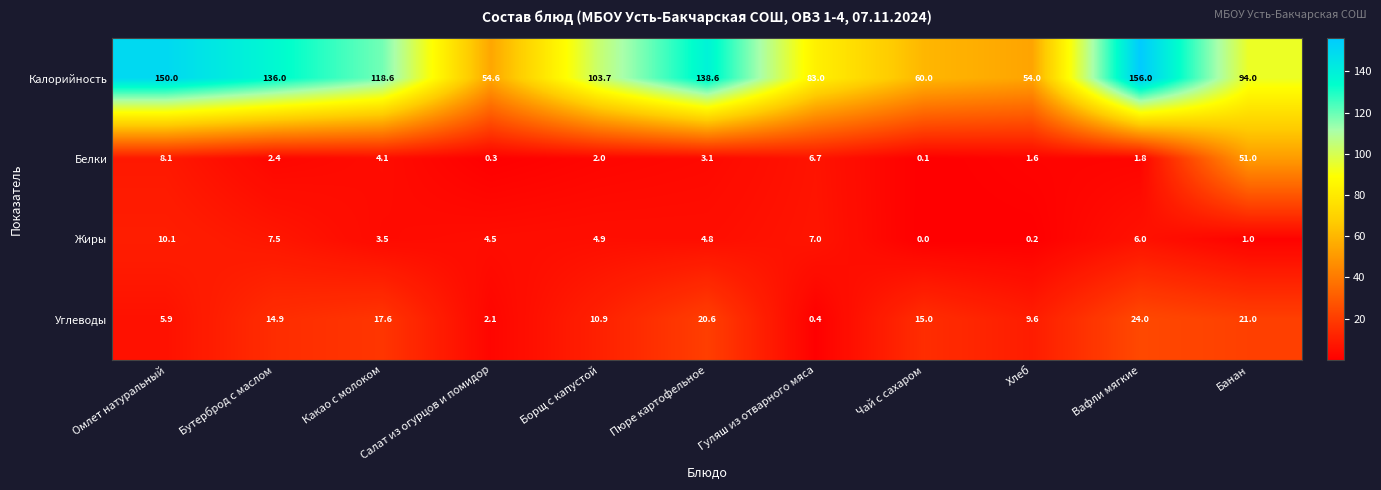

At Салат из огурцов и помидор, list the series in order from smallest to largest.

Белки, Углеводы, Жиры, Калорийность